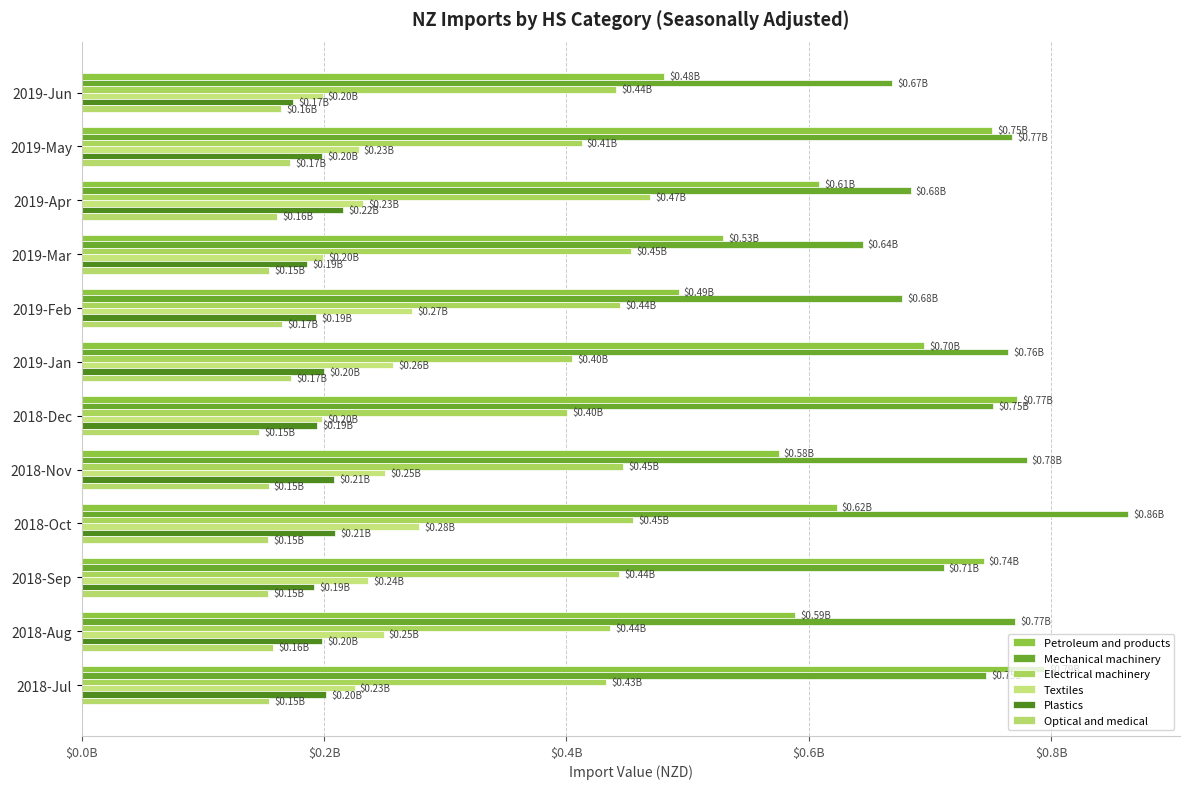

What are all the series names shown in the legend?

Petroleum and products, Mechanical machinery, Electrical machinery, Textiles, Plastics, Optical and medical